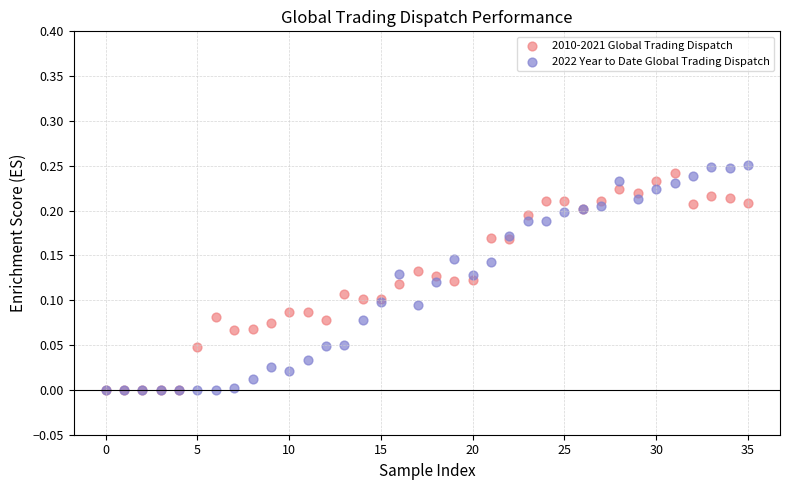

What are all the series names shown in the legend?

2010-2021 Global Trading Dispatch, 2022 Year to Date Global Trading Dispatch